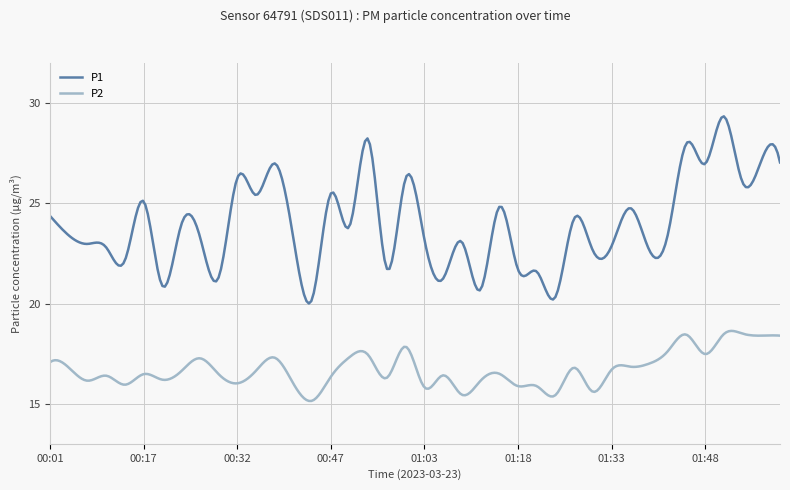

What is the maximum value for P2?

18.6